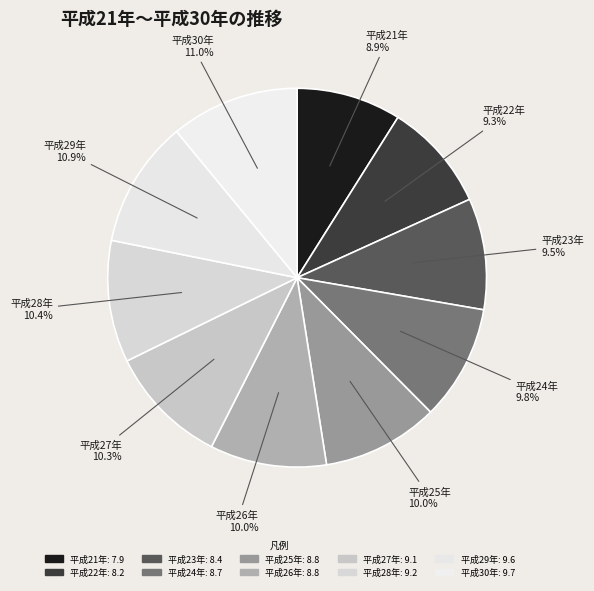

To the nearest percent, what portion does 平成28年 represent?

10%